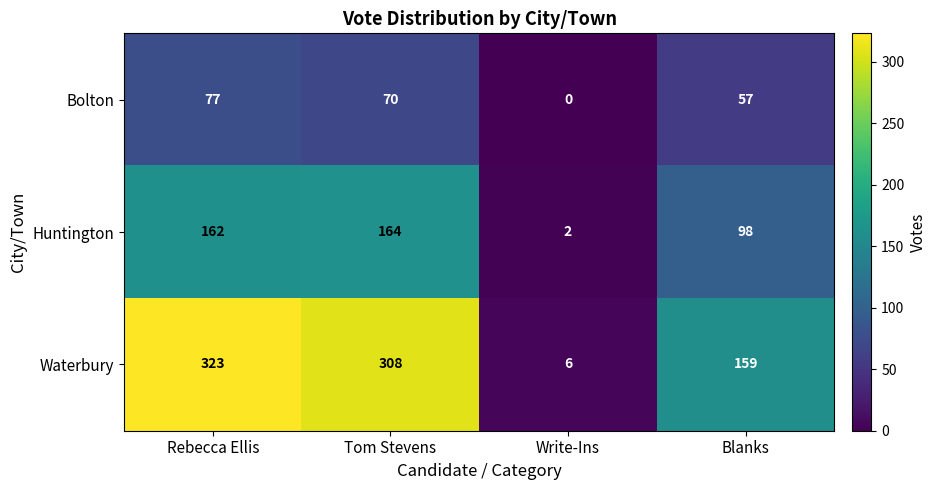

The Huntington series shows 164 at Tom Stevens. True or false?

True